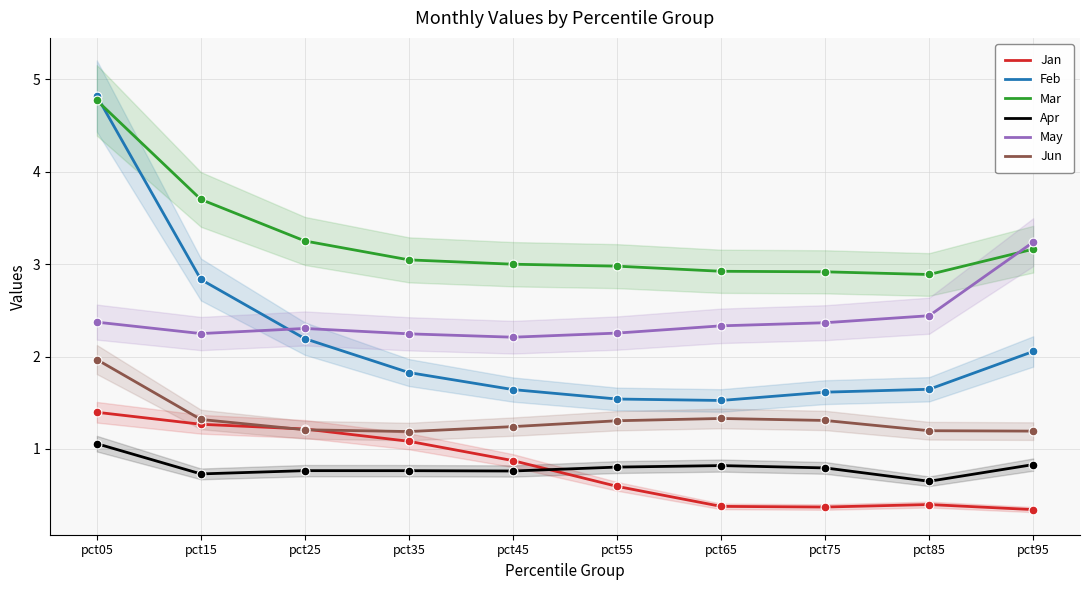

Is the value of Apr at pct05 greater than the value of Feb at pct25?

No